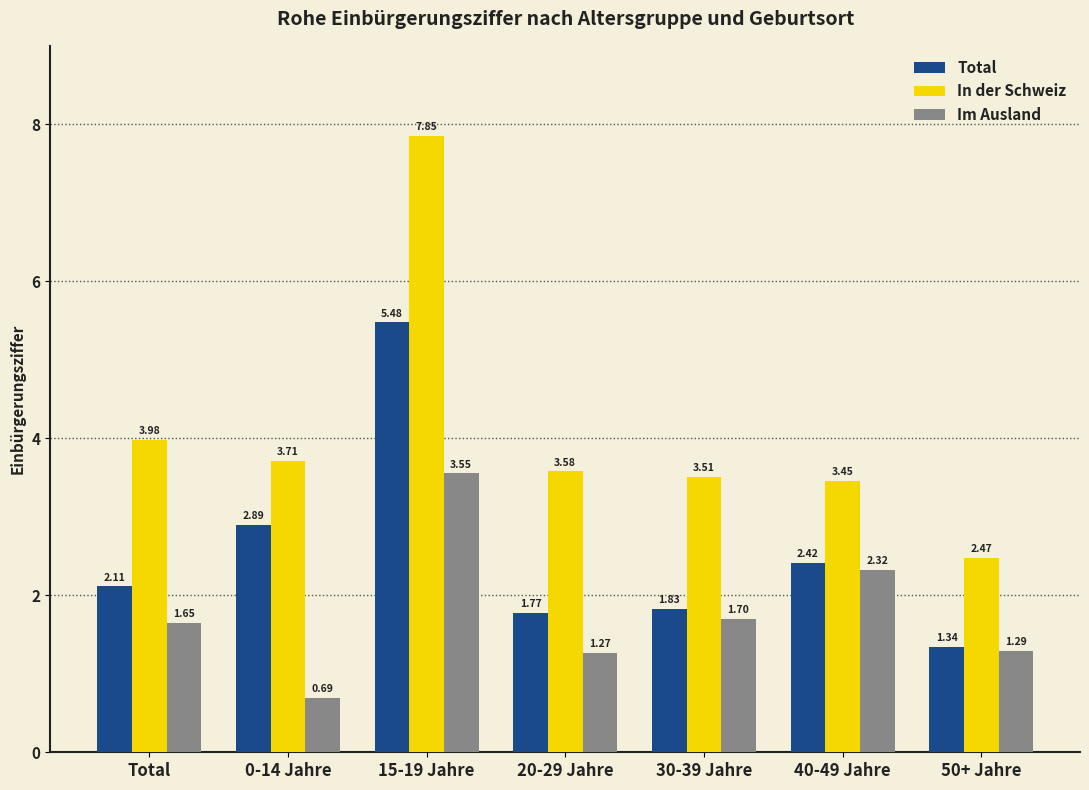

How many data points in Total are less than 2?

3